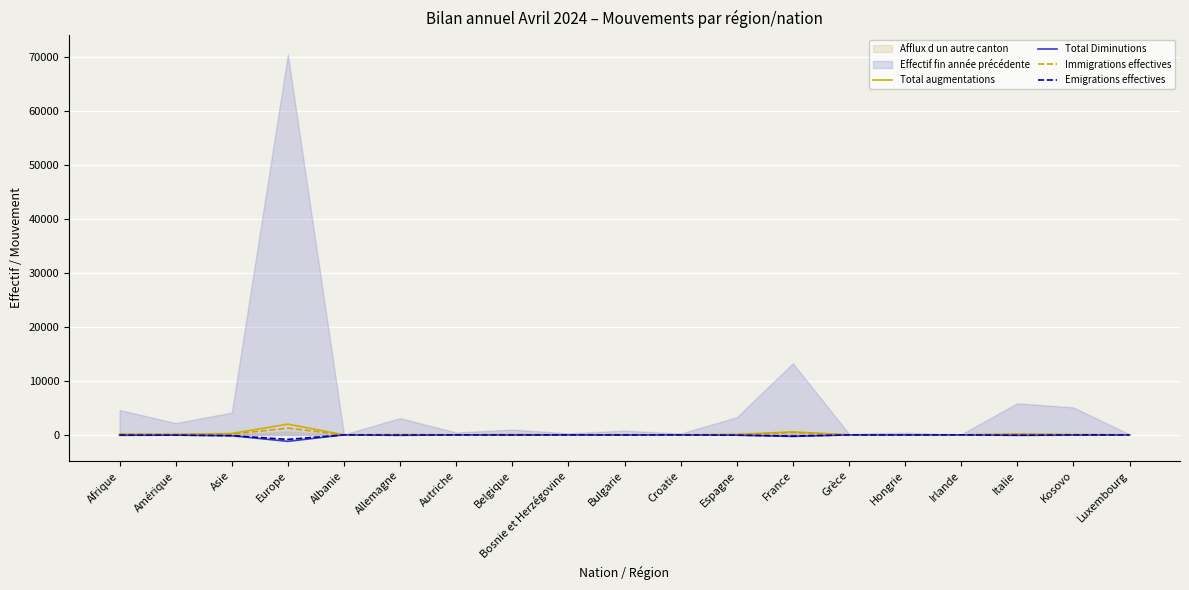

At which category does Total augmentations reach its first local peak?

Europe